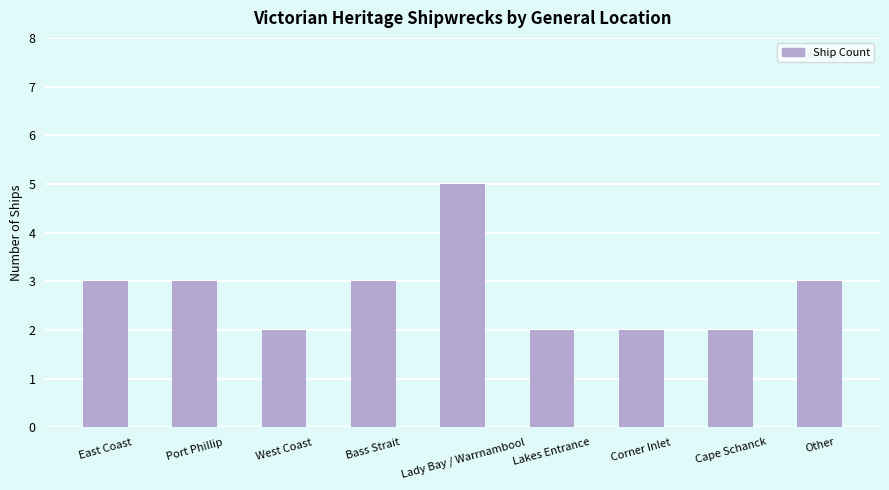

What is the greatest value displayed?

5